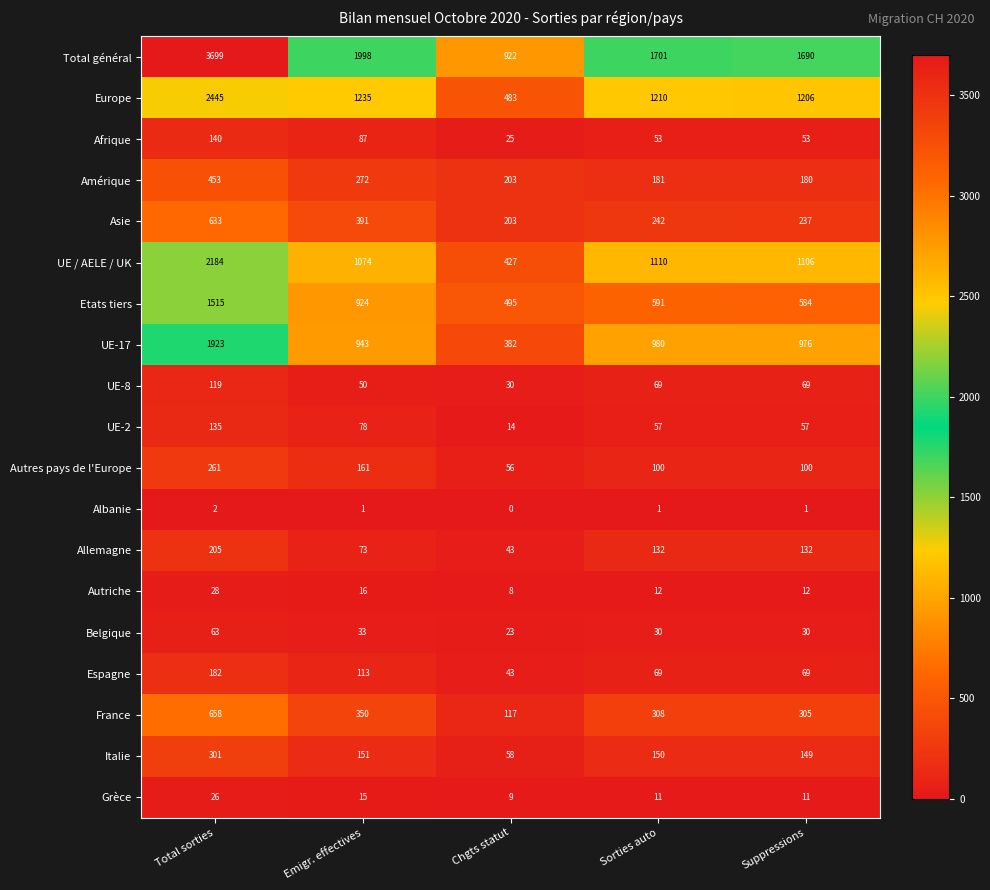

Which series has the largest total across all categories?

Total général